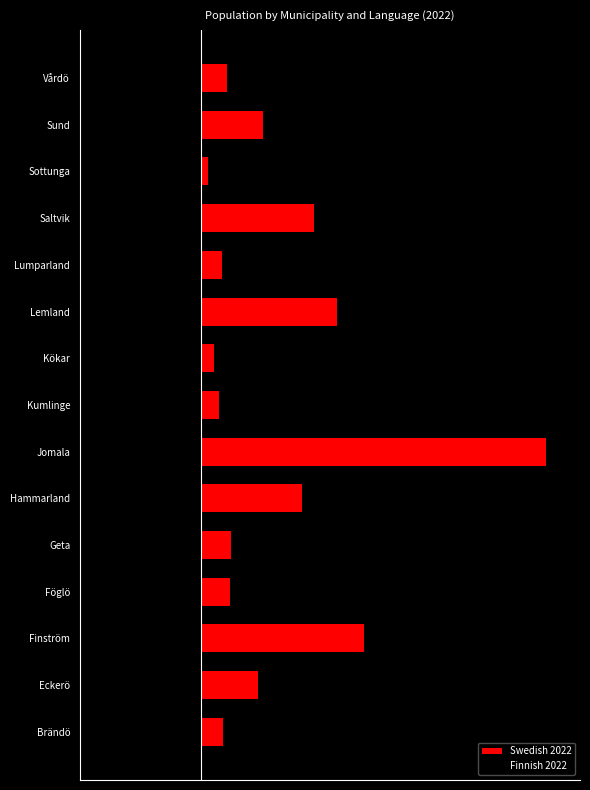

Which series has the largest total across all categories?

Swedish 2022